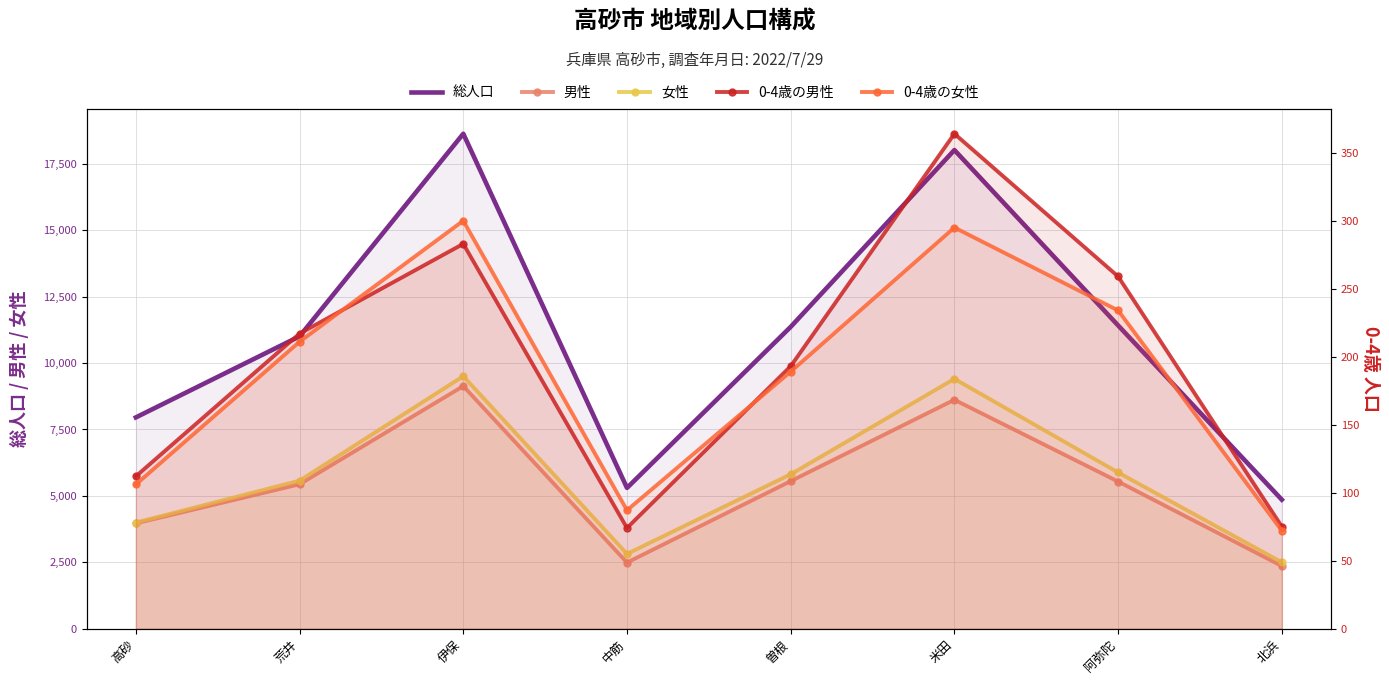

Rank the categories by 0-4歳の男性 value from lowest to highest.

中筋, 北浜, 高砂, 曽根, 荒井, 阿弥陀, 伊保, 米田